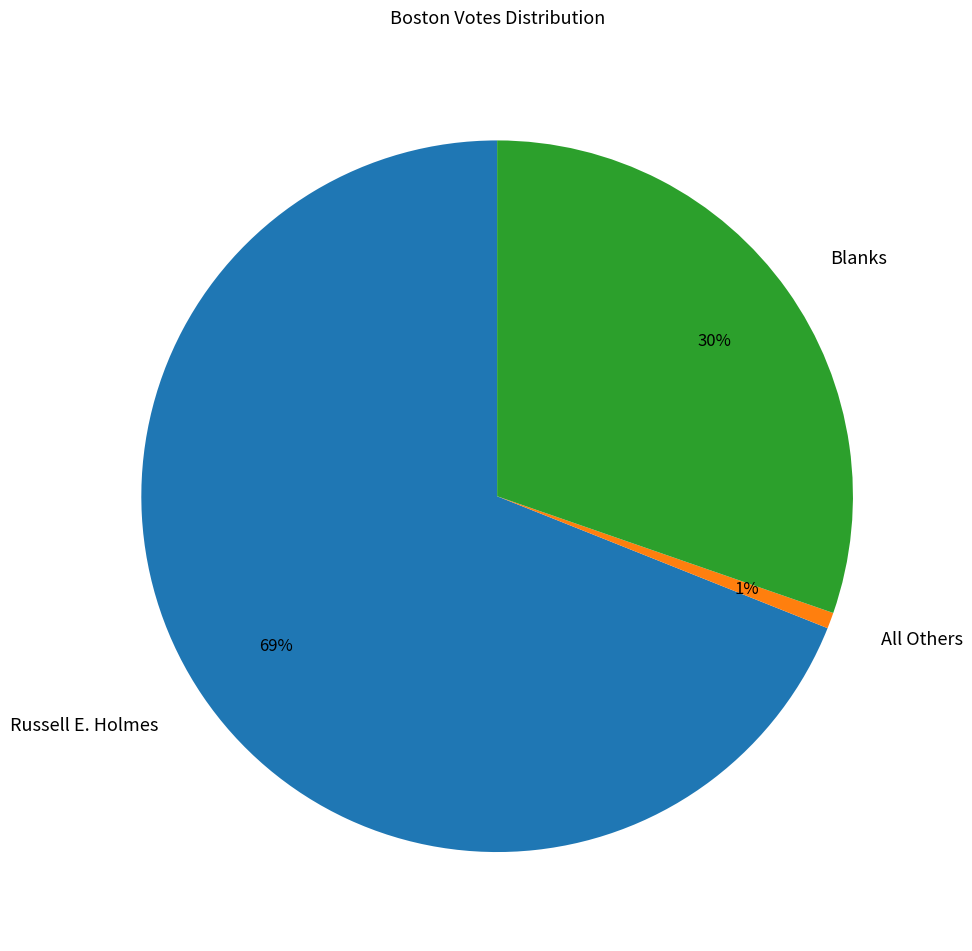

How many segments does this pie chart have?

3